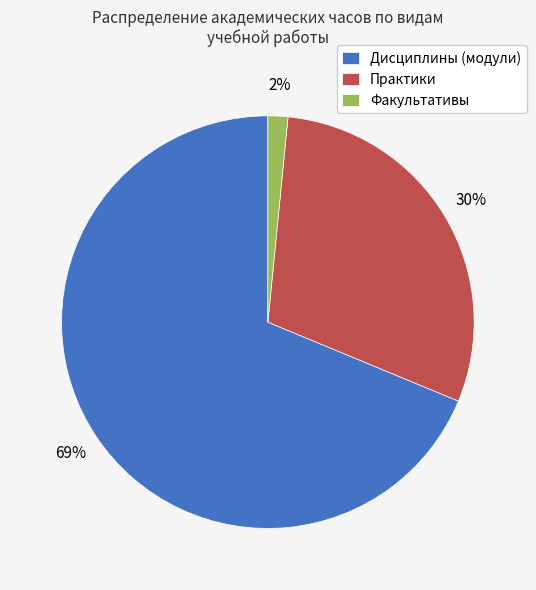

Rank the categories by value from highest to lowest.

Дисциплины (модули), Практики, Факультативы